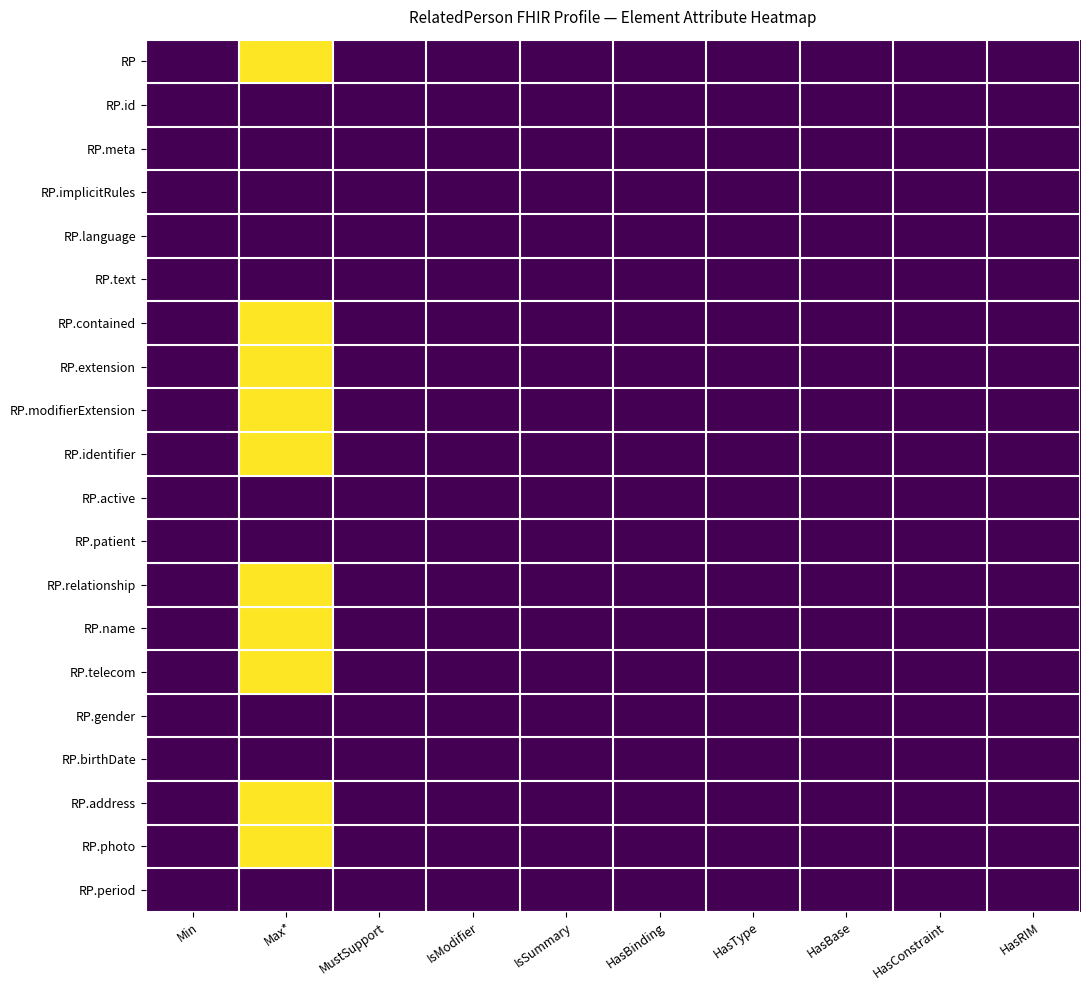

Reading left to right, what are all the values shown in this chart?

RP: Min=0	Max*=999	MustSupport=0	IsModifier=0	IsSummary=0	HasBinding=0	HasType=0	HasBase=1	HasConstraint=1	HasRIM=1
RP.id: Min=0	Max*=1	MustSupport=0	IsModifier=0	IsSummary=1	HasBinding=0	HasType=1	HasBase=1	HasConstraint=0	HasRIM=0
RP.meta: Min=0	Max*=1	MustSupport=0	IsModifier=0	IsSummary=1	HasBinding=0	HasType=1	HasBase=1	HasConstraint=1	HasRIM=0
RP.implicitRules: Min=0	Max*=1	MustSupport=0	IsModifier=1	IsSummary=1	HasBinding=0	HasType=1	HasBase=1	HasConstraint=1	HasRIM=0
RP.language: Min=0	Max*=1	MustSupport=0	IsModifier=0	IsSummary=0	HasBinding=1	HasType=1	HasBase=1	HasConstraint=1	HasRIM=0
RP.text: Min=0	Max*=1	MustSupport=0	IsModifier=0	IsSummary=0	HasBinding=0	HasType=1	HasBase=1	HasConstraint=1	HasRIM=1
RP.contained: Min=0	Max*=999	MustSupport=0	IsModifier=0	IsSummary=0	HasBinding=0	HasType=1	HasBase=1	HasConstraint=0	HasRIM=0
RP.extension: Min=0	Max*=999	MustSupport=0	IsModifier=0	IsSummary=0	HasBinding=0	HasType=1	HasBase=1	HasConstraint=1	HasRIM=0
RP.modifierExtension: Min=0	Max*=999	MustSupport=0	IsModifier=1	IsSummary=0	HasBinding=0	HasType=1	HasBase=1	HasConstraint=1	HasRIM=0
RP.identifier: Min=0	Max*=999	MustSupport=0	IsModifier=0	IsSummary=1	HasBinding=0	HasType=1	HasBase=1	HasConstraint=1	HasRIM=1
RP.active: Min=1	Max*=1	MustSupport=1	IsModifier=1	IsSummary=1	HasBinding=0	HasType=1	HasBase=1	HasConstraint=1	HasRIM=1
RP.patient: Min=1	Max*=1	MustSupport=1	IsModifier=0	IsSummary=1	HasBinding=0	HasType=1	HasBase=1	HasConstraint=1	HasRIM=0
RP.relationship: Min=0	Max*=999	MustSupport=1	IsModifier=0	IsSummary=1	HasBinding=1	HasType=1	HasBase=1	HasConstraint=1	HasRIM=1
RP.name: Min=0	Max*=999	MustSupport=1	IsModifier=0	IsSummary=1	HasBinding=0	HasType=1	HasBase=1	HasConstraint=1	HasRIM=1
RP.telecom: Min=0	Max*=999	MustSupport=1	IsModifier=0	IsSummary=1	HasBinding=0	HasType=1	HasBase=1	HasConstraint=1	HasRIM=1
RP.gender: Min=0	Max*=1	MustSupport=0	IsModifier=0	IsSummary=1	HasBinding=1	HasType=1	HasBase=1	HasConstraint=1	HasRIM=1
RP.birthDate: Min=0	Max*=1	MustSupport=0	IsModifier=0	IsSummary=1	HasBinding=0	HasType=1	HasBase=1	HasConstraint=1	HasRIM=1
RP.address: Min=0	Max*=999	MustSupport=1	IsModifier=0	IsSummary=1	HasBinding=0	HasType=1	HasBase=1	HasConstraint=1	HasRIM=1
RP.photo: Min=0	Max*=999	MustSupport=0	IsModifier=0	IsSummary=0	HasBinding=0	HasType=1	HasBase=1	HasConstraint=1	HasRIM=1
RP.period: Min=0	Max*=1	MustSupport=0	IsModifier=0	IsSummary=0	HasBinding=0	HasType=1	HasBase=1	HasConstraint=1	HasRIM=1